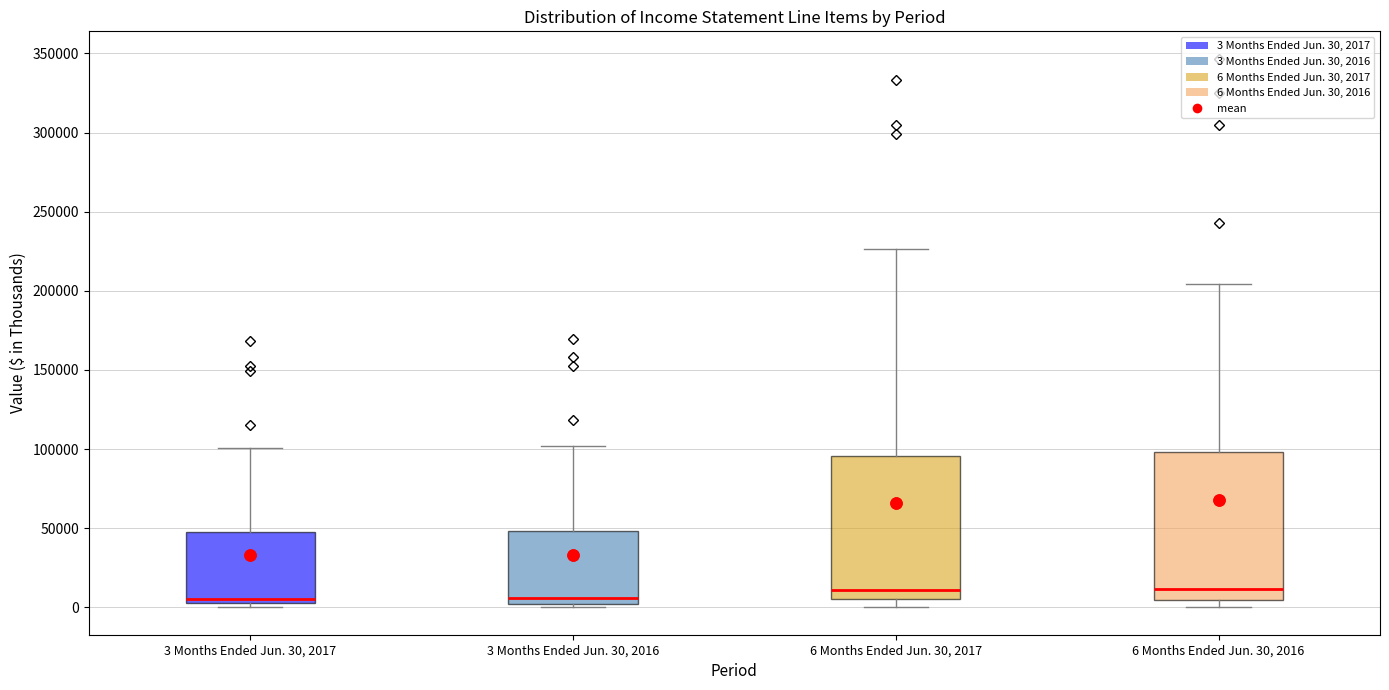

Reading left to right, transcribe this box plot: for each box, give where its median line is, the range the box spans, and where its two whiskers end, as read against the y-axis. The values are not printed on the chart, so give them approximately, as read against the axis.

3 Months Ended Jun. 30, 2017: median 5000 (just above the box's lower edge), box 5000 to 45000, whiskers 0 to 100000
3 Months Ended Jun. 30, 2016: median 5000, box 0 to 50000, whiskers 0 (just below the box's lower edge) to 100000
6 Months Ended Jun. 30, 2017: median 10000, box 5000 to 95000, whiskers 0 to 225000
6 Months Ended Jun. 30, 2016: median 10000, box 5000 to 100000, whiskers 0 to 205000